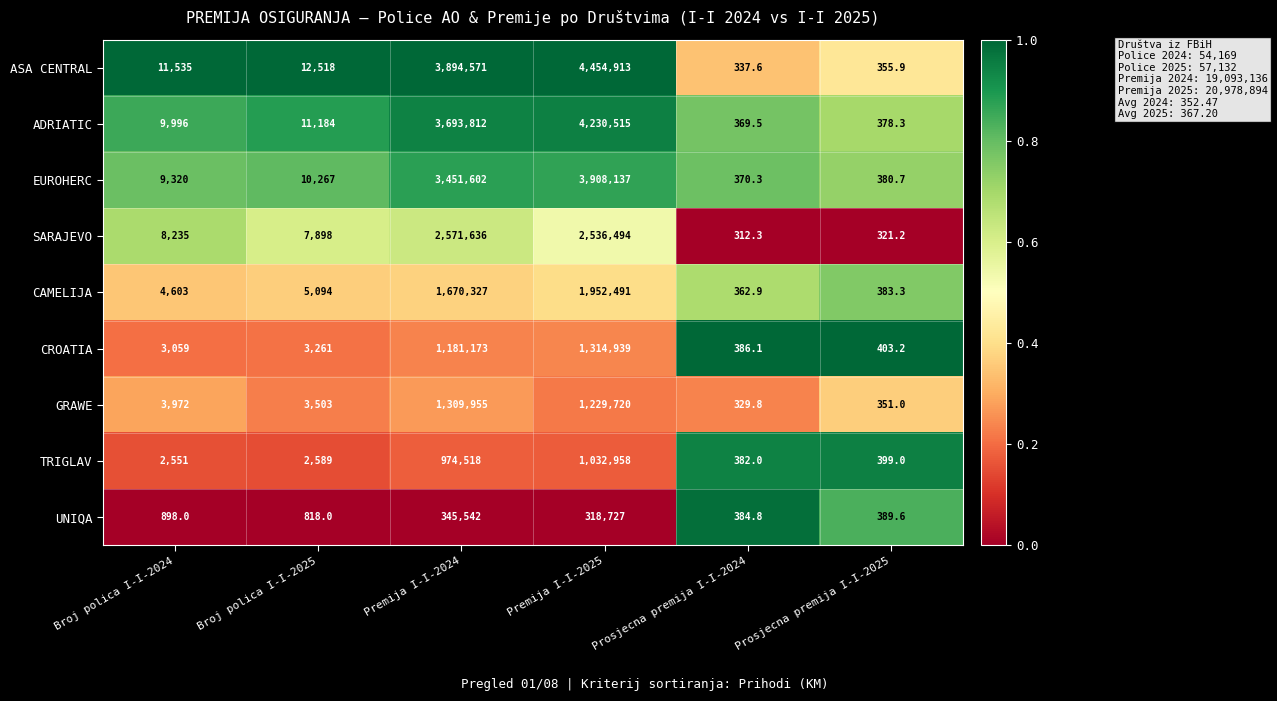

The value of EUROHERC at Prosjecna premija I-I-2024 is 370.3. True or false?

True